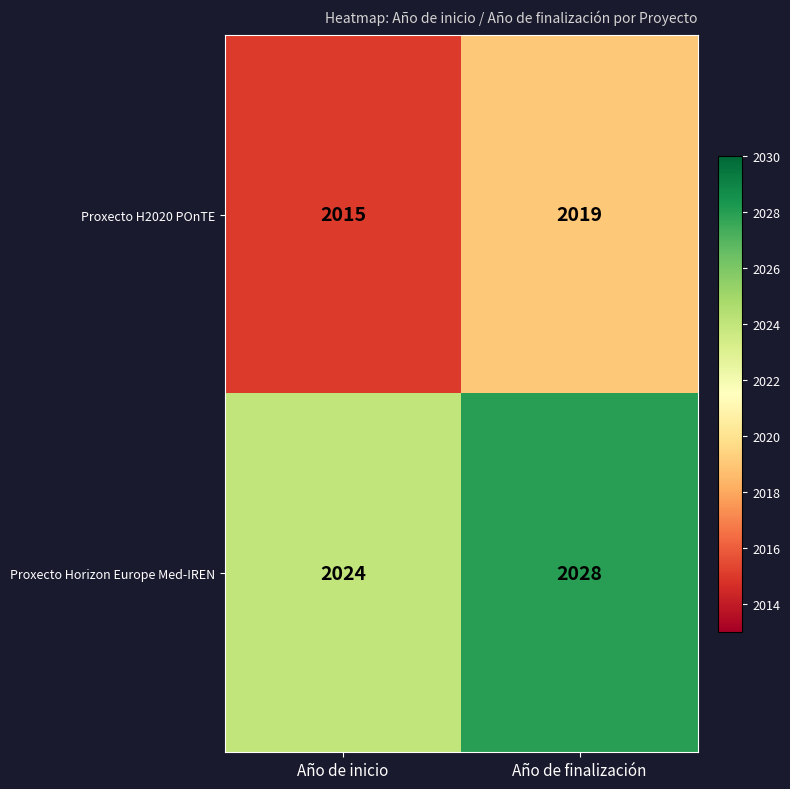

What is the sum of all Proxecto H2020 POnTE values?

4034